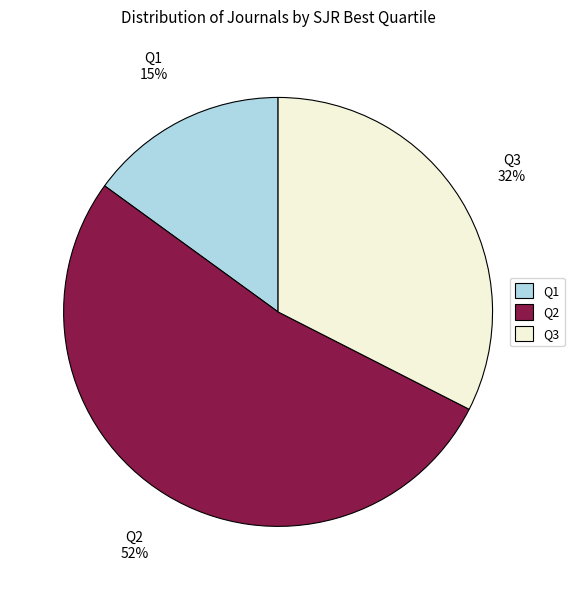

To the nearest percent, what percentage of the pie is Q1?

15%